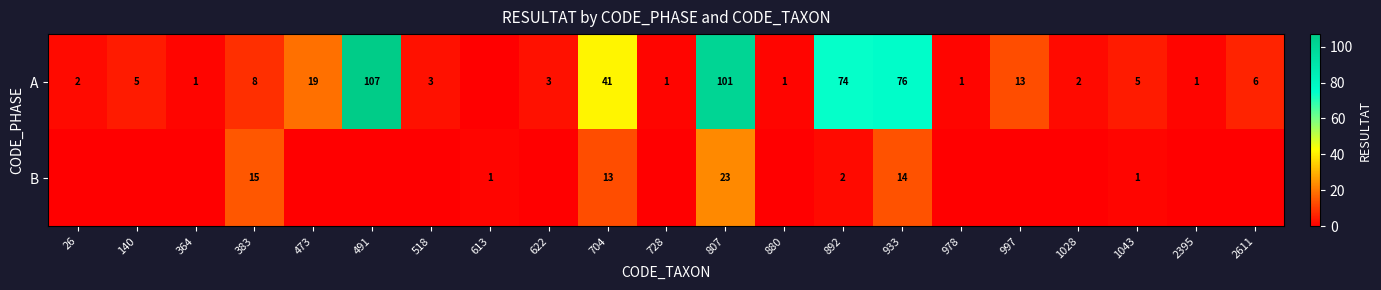

Which label corresponds to the largest value in the chart?

491